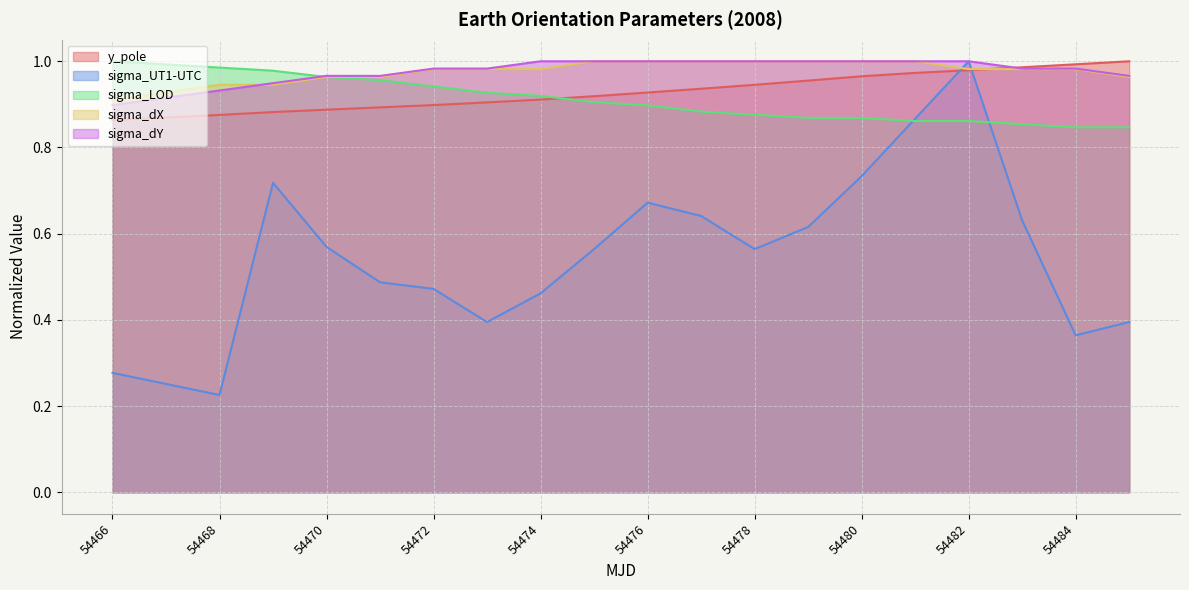

What is the difference between the maximum and minimum values in the sigma_dX series?

0.1